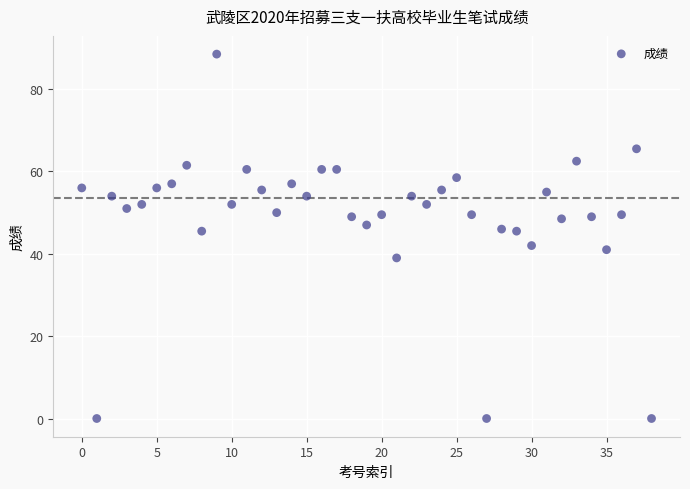

What is the range of Y values (max minus min)?

88.5